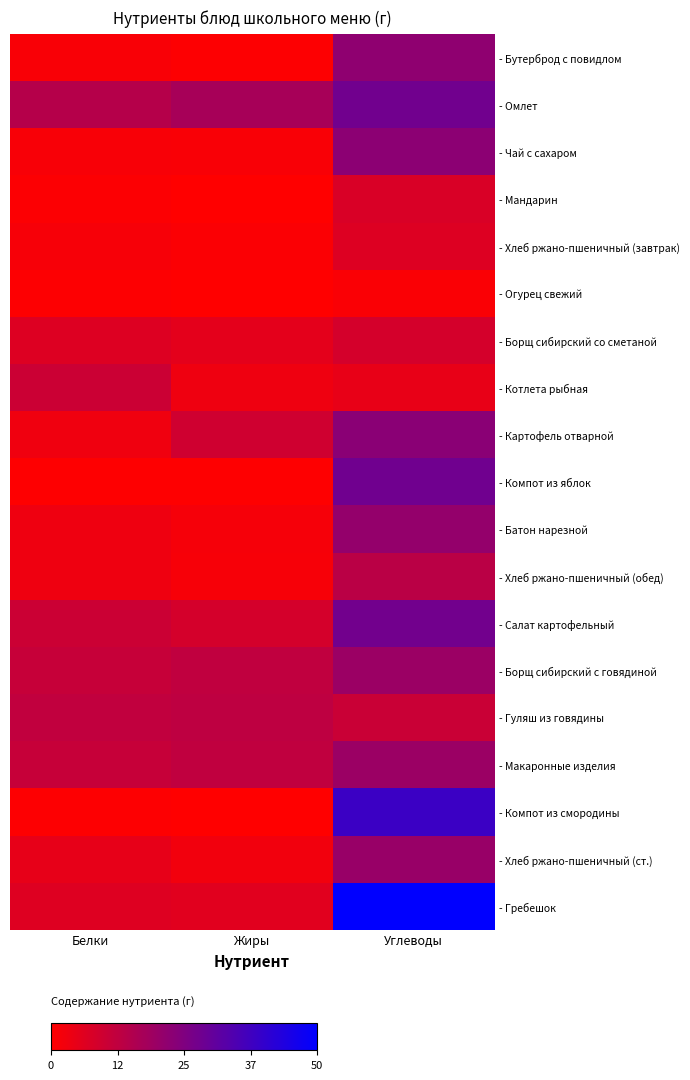

Count the number of data series in this chart.

19